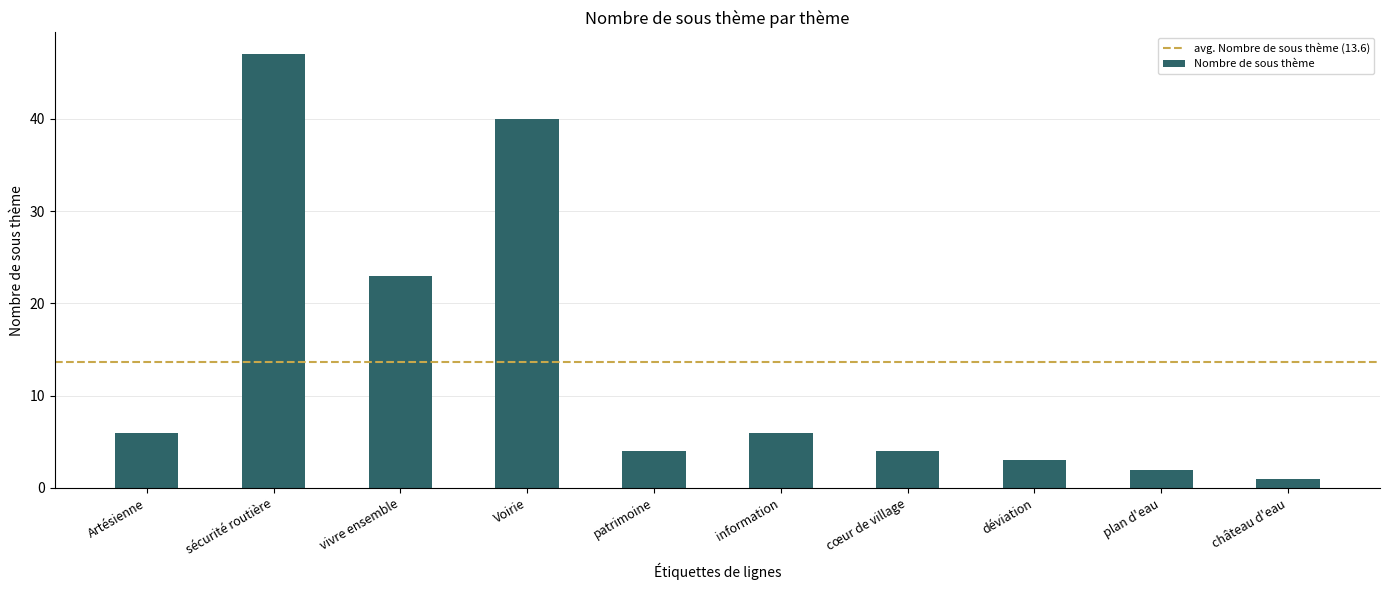

Reading left to right, extract all data points from this chart.

6	47	23	40	4	6	4	3	2	1